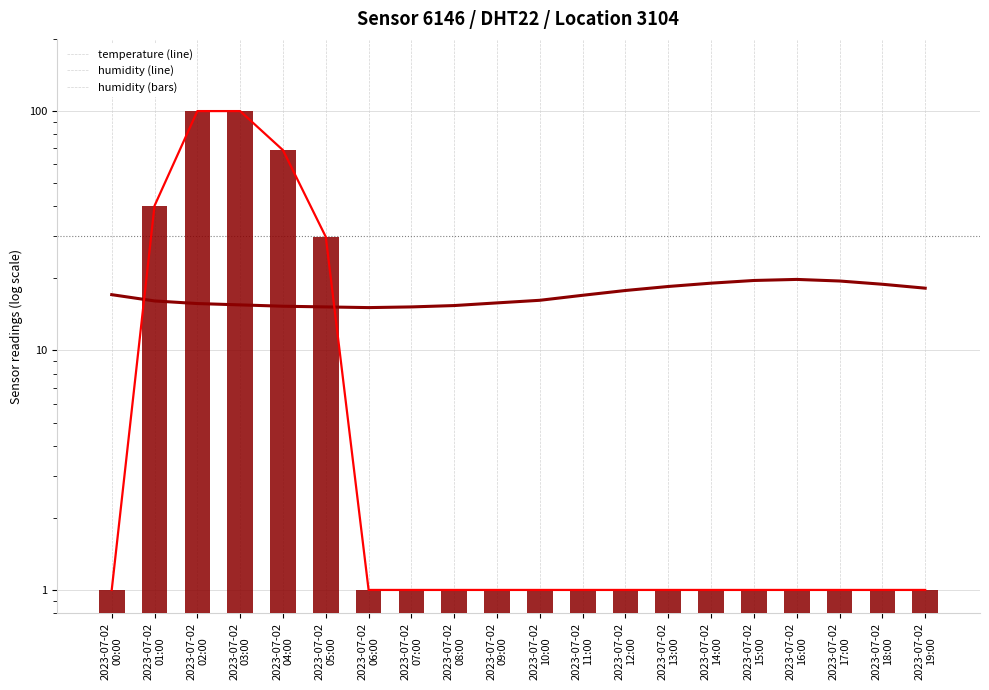

Are the bars horizontal?

No